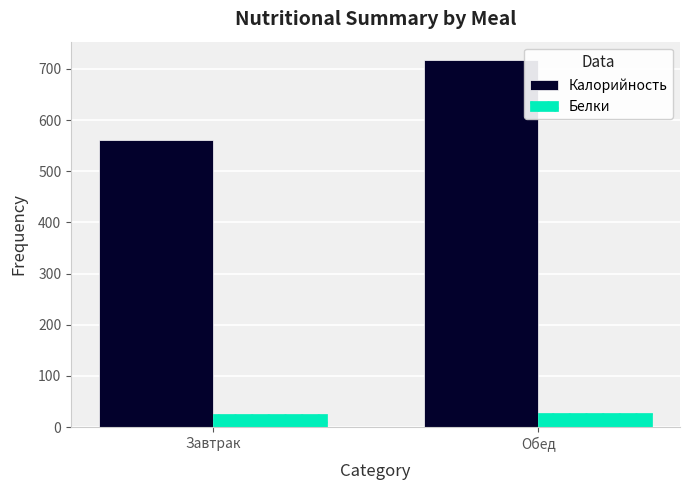

The Калорийность series shows 560.3 at Завтрак. True or false?

True